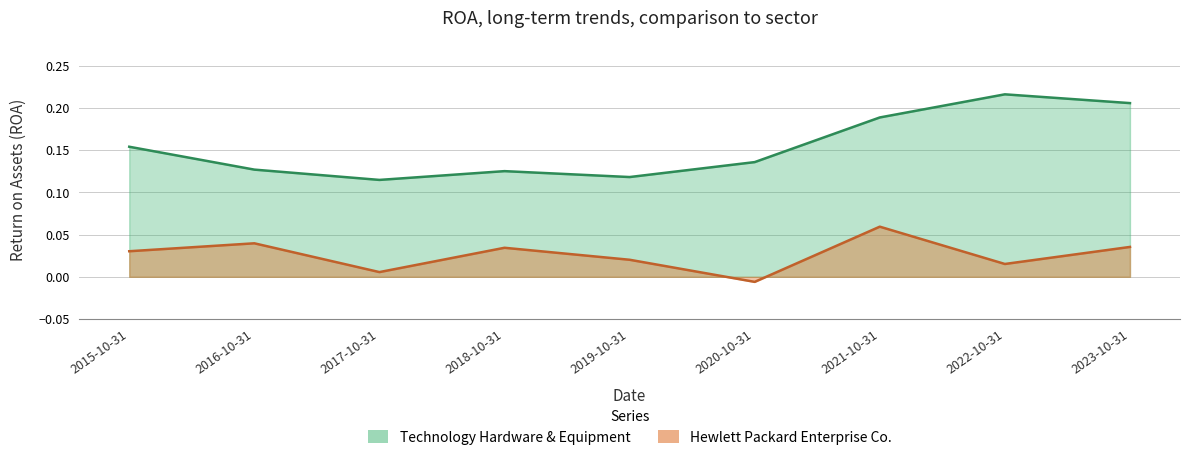

At which label does Hewlett Packard Enterprise Co. reach its peak?

2021-10-31